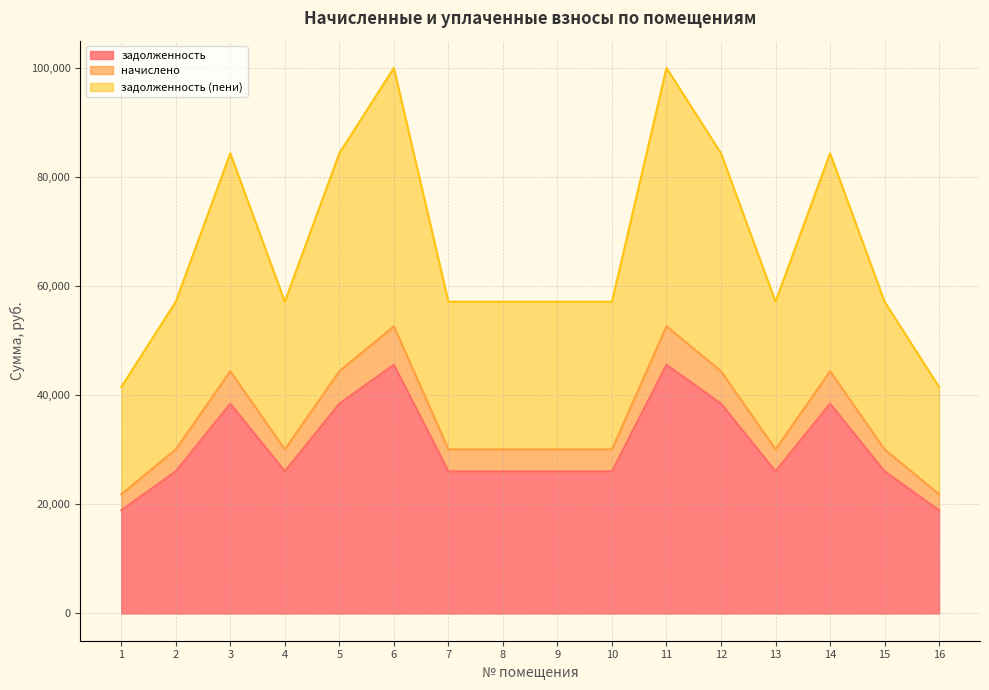

What is the average value of the задолженность (пени) series?

67407.2